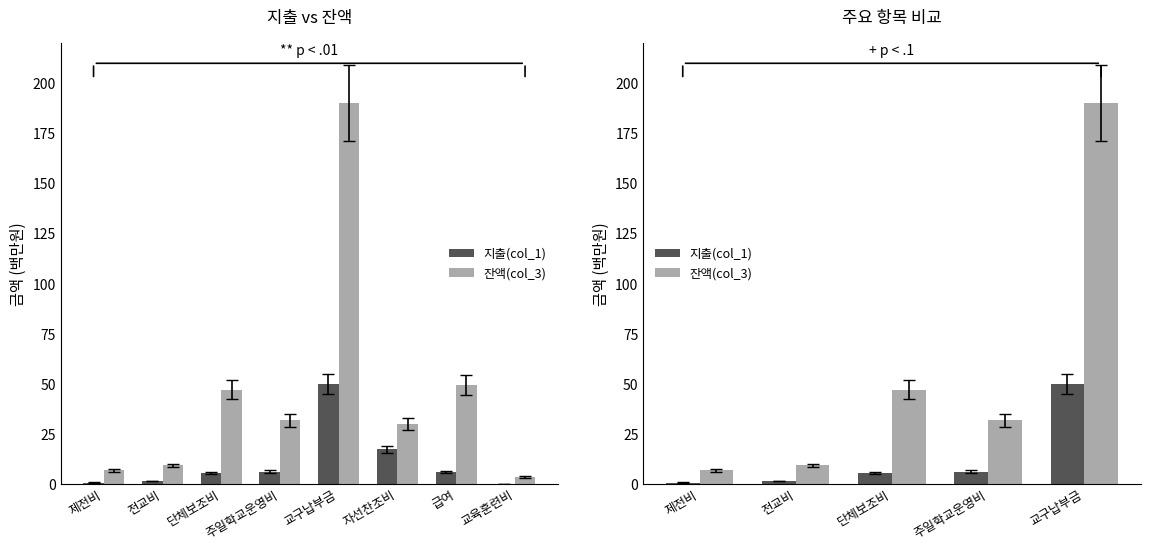

What is the sum of the 잔액(col_3) values at 교구납부금 and 제전비?

196.6